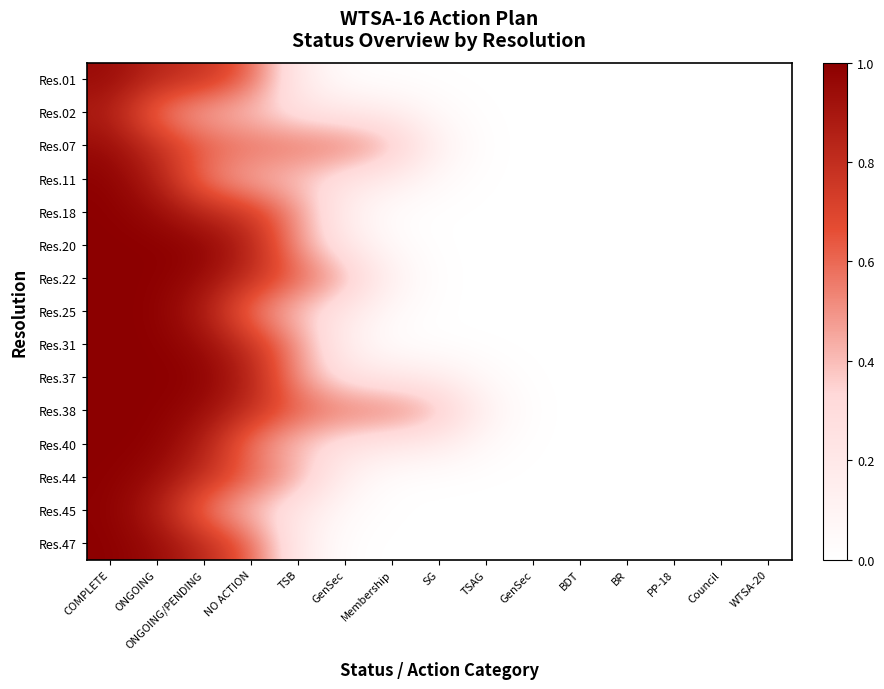

Which series has the largest total across all categories?

Res.38